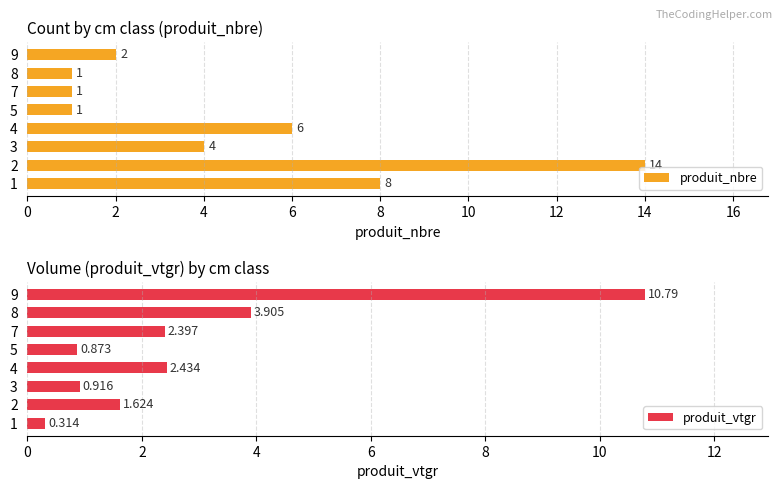

Between 10 and 4, which is larger?

4